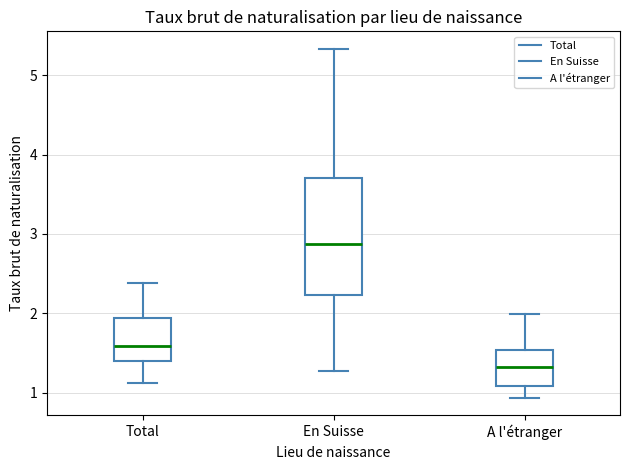

Reading left to right, transcribe this box plot: for each box, give where its median line is, the range the box spans, and where its two whiskers end, as read against the y-axis. The values are not printed on the chart, so give them approximately, as read against the axis.

Total: median 1.6, box 1.4 to 1.9, whiskers 1.1 to 2.4
En Suisse: median 2.9, box 2.2 to 3.7, whiskers 1.3 to 5.3
A l'étranger: median 1.3, box 1.1 to 1.5, whiskers 0.9 to 2.0